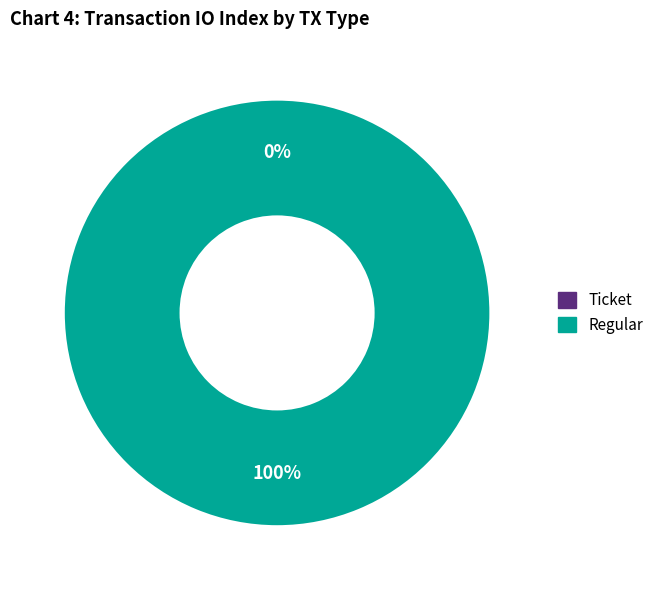

The Regular (direction=1) slice represents 100% of the pie. True or false?

True